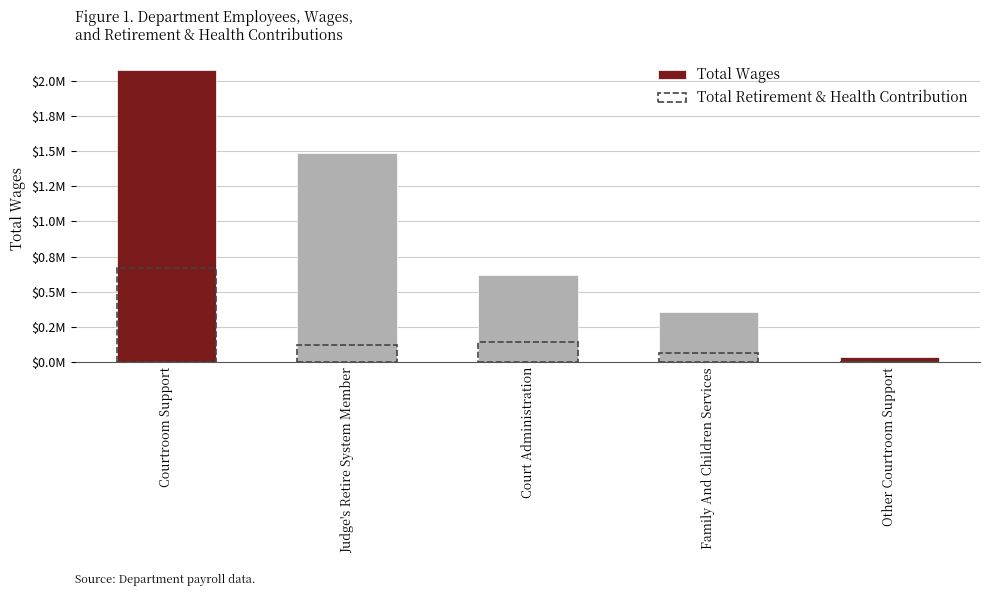

What is the sum of all Total Retirement & Health Contribution values?

1011133.0